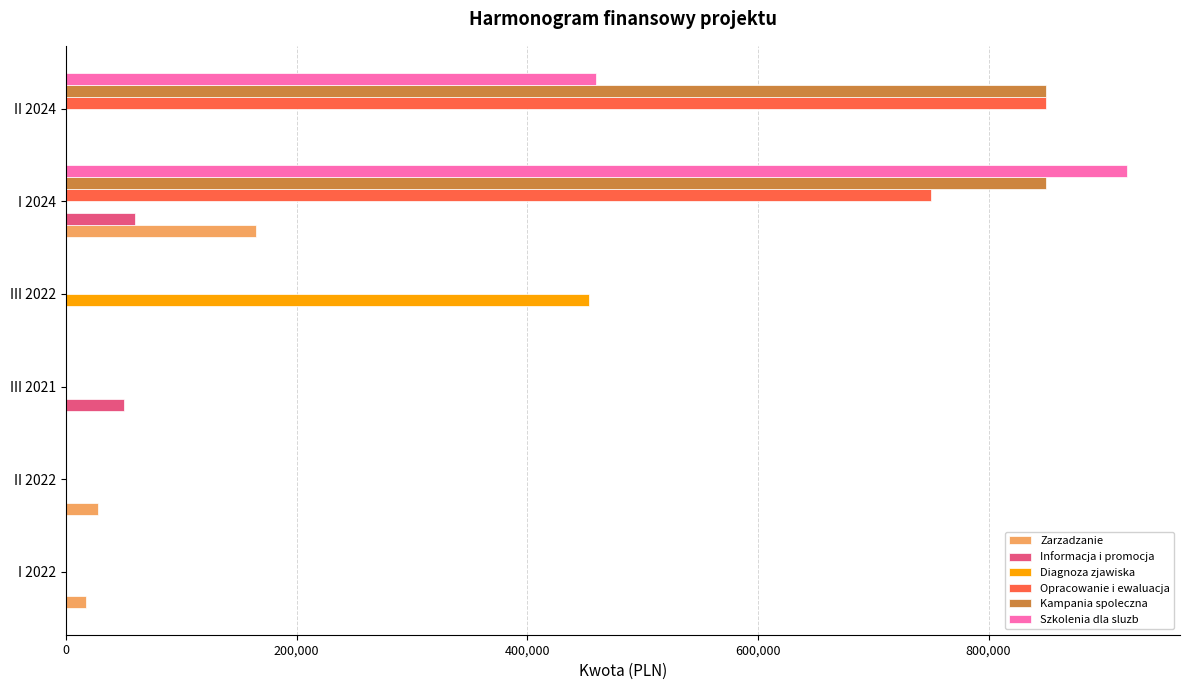

The value of Informacja i promocja at III 2022 is 0.0. True or false?

True